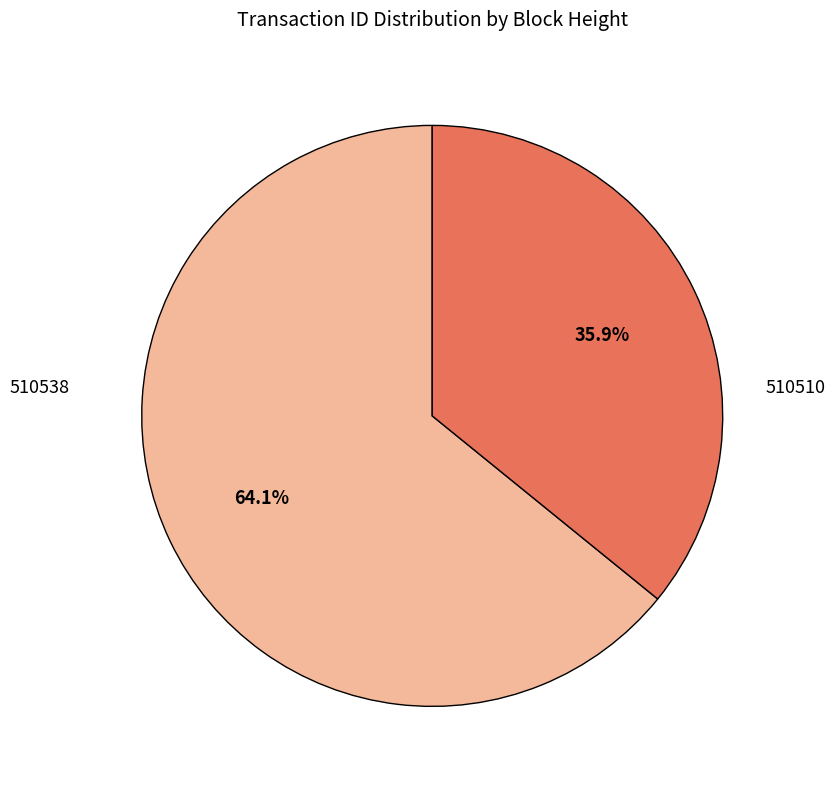

To the nearest percent, what is the difference between the largest and smallest slice percentages?

28%